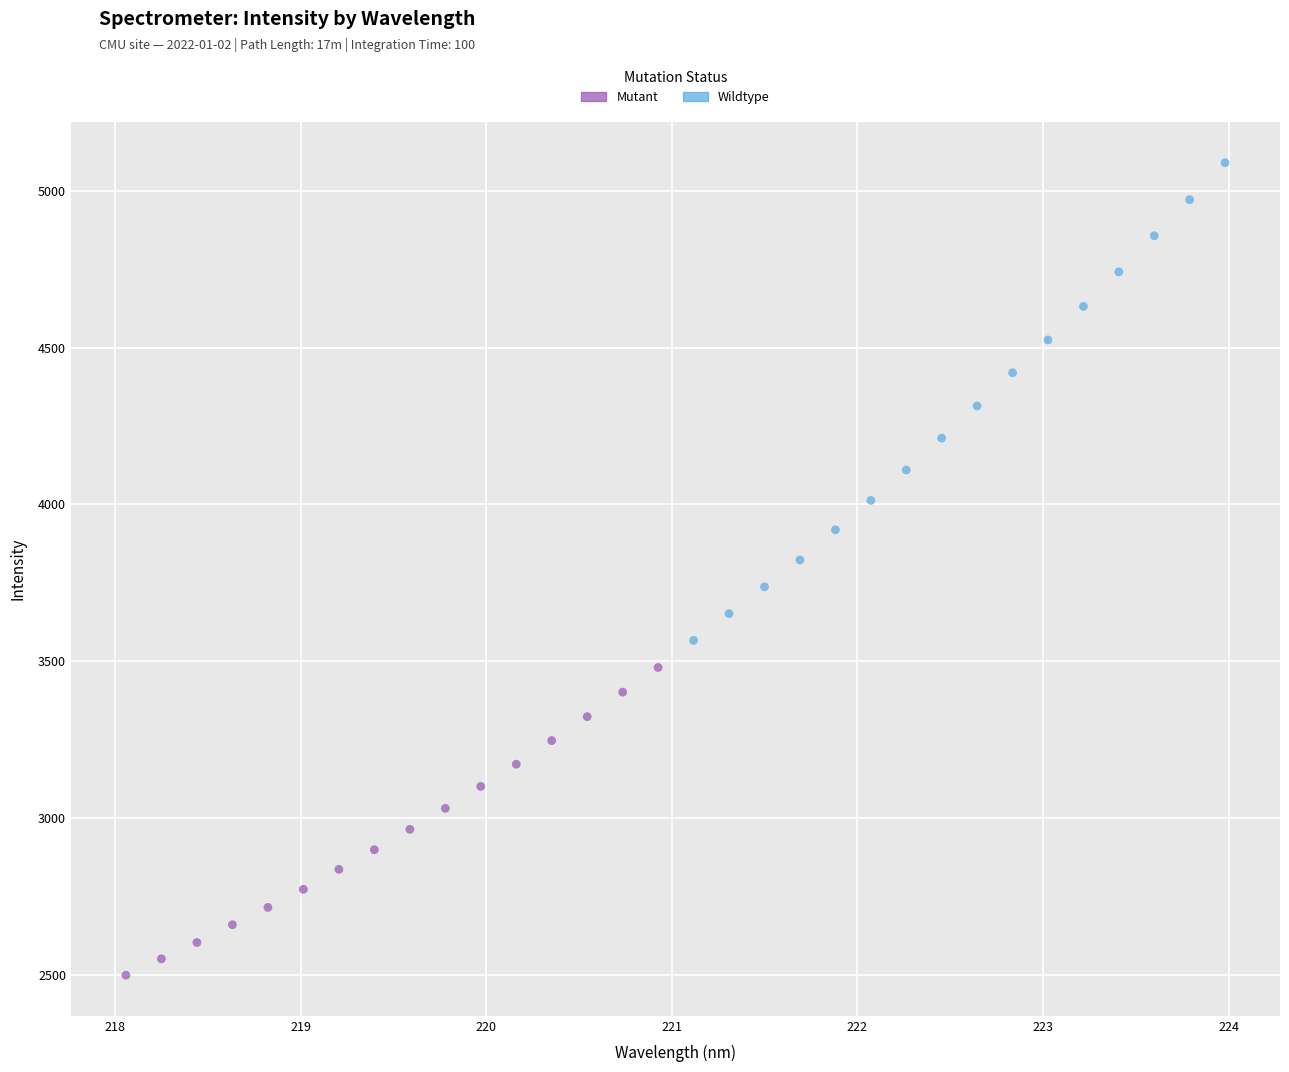

Which series reaches the maximum Y coordinate?

Wildtype